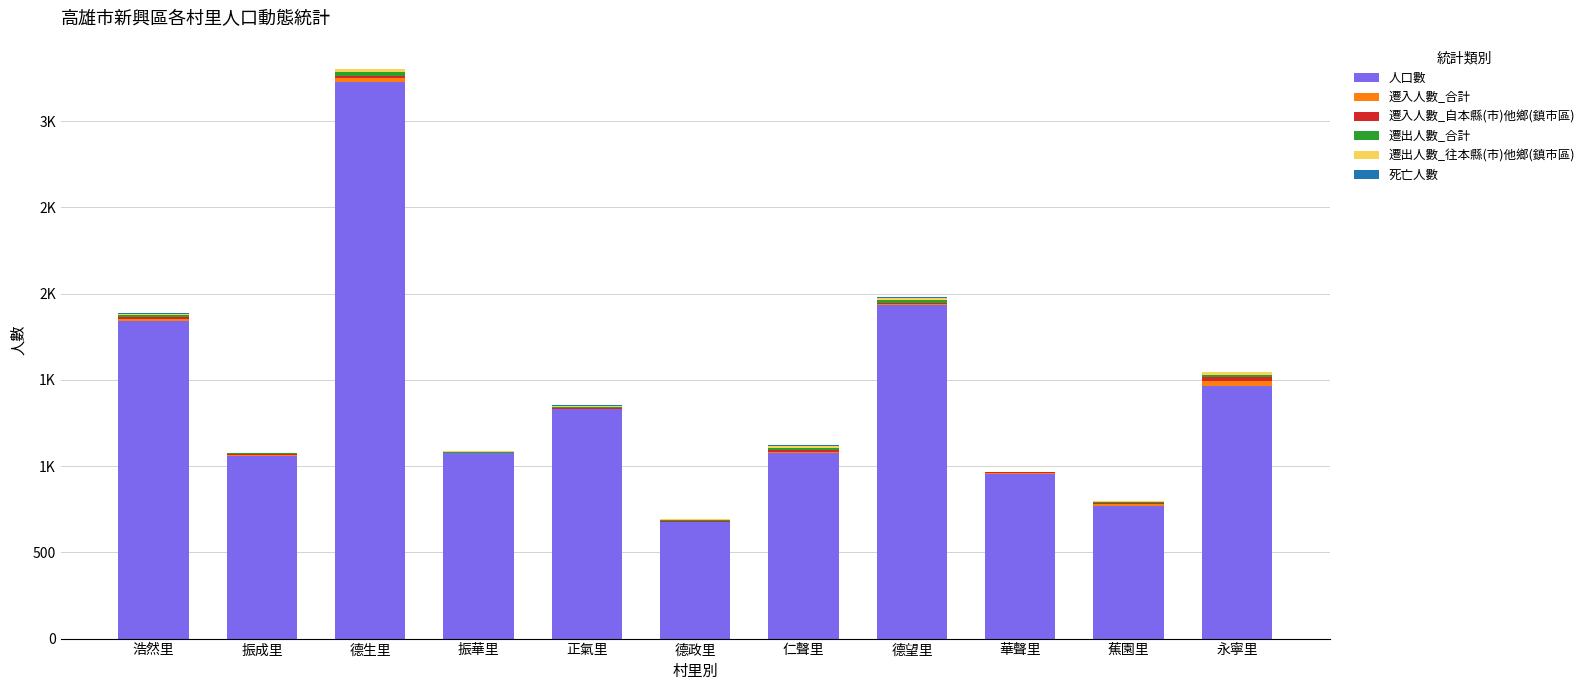

List the series in order of their peak value, highest first.

人口數, 遷入人數_合計, 遷入人數_自本縣(市)他鄉(鎮市區), 遷出人數_合計, 遷出人數_往本縣(市)他鄉(鎮市區), 死亡人數